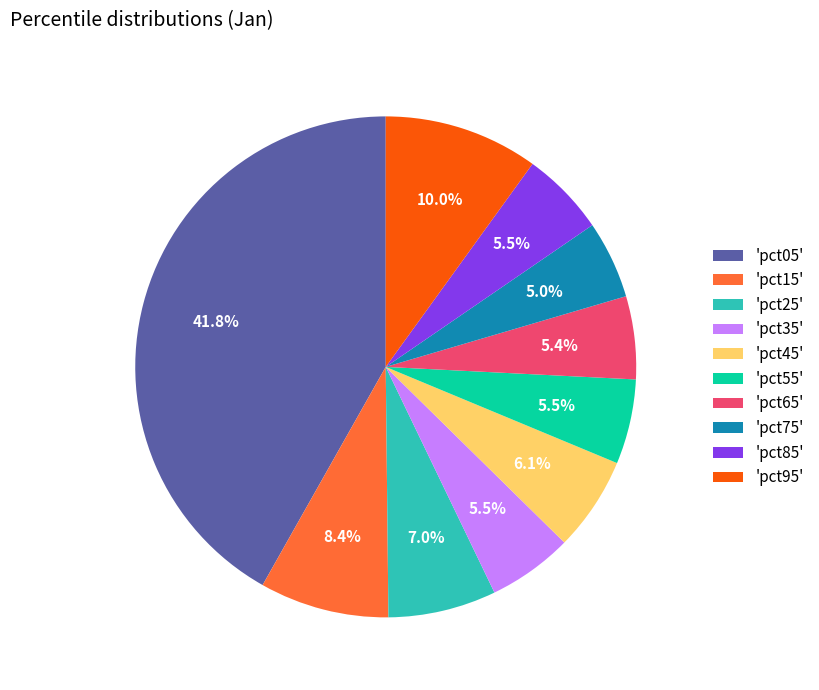

Does 'pct35' account for over 50% of the chart?

No